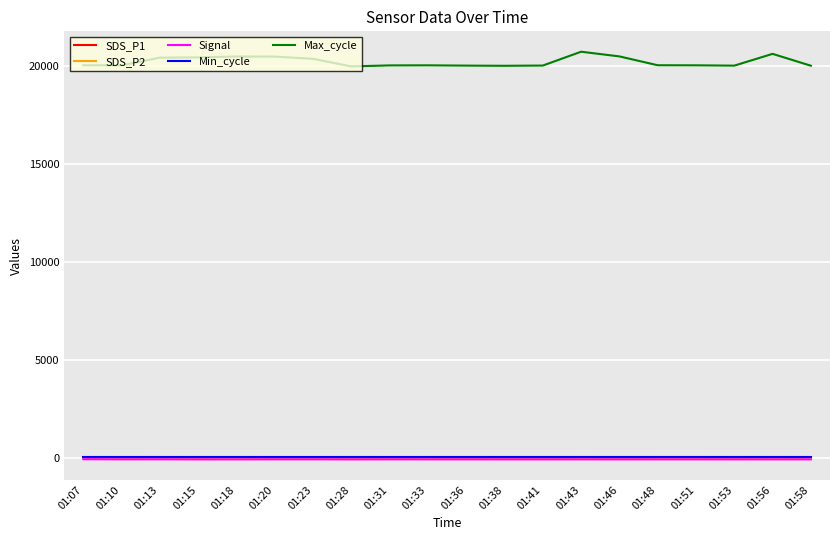

True or false: Min_cycle and Max_cycle intersect in this chart.

False